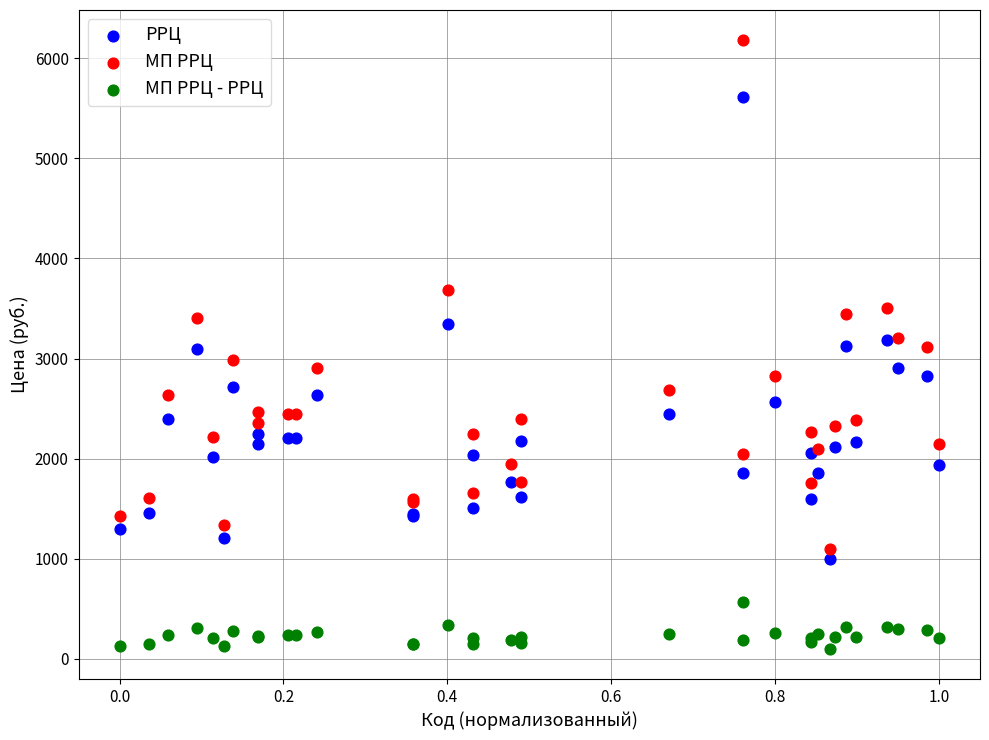

Which series has the largest Y range (max minus min)?

МП РРЦ